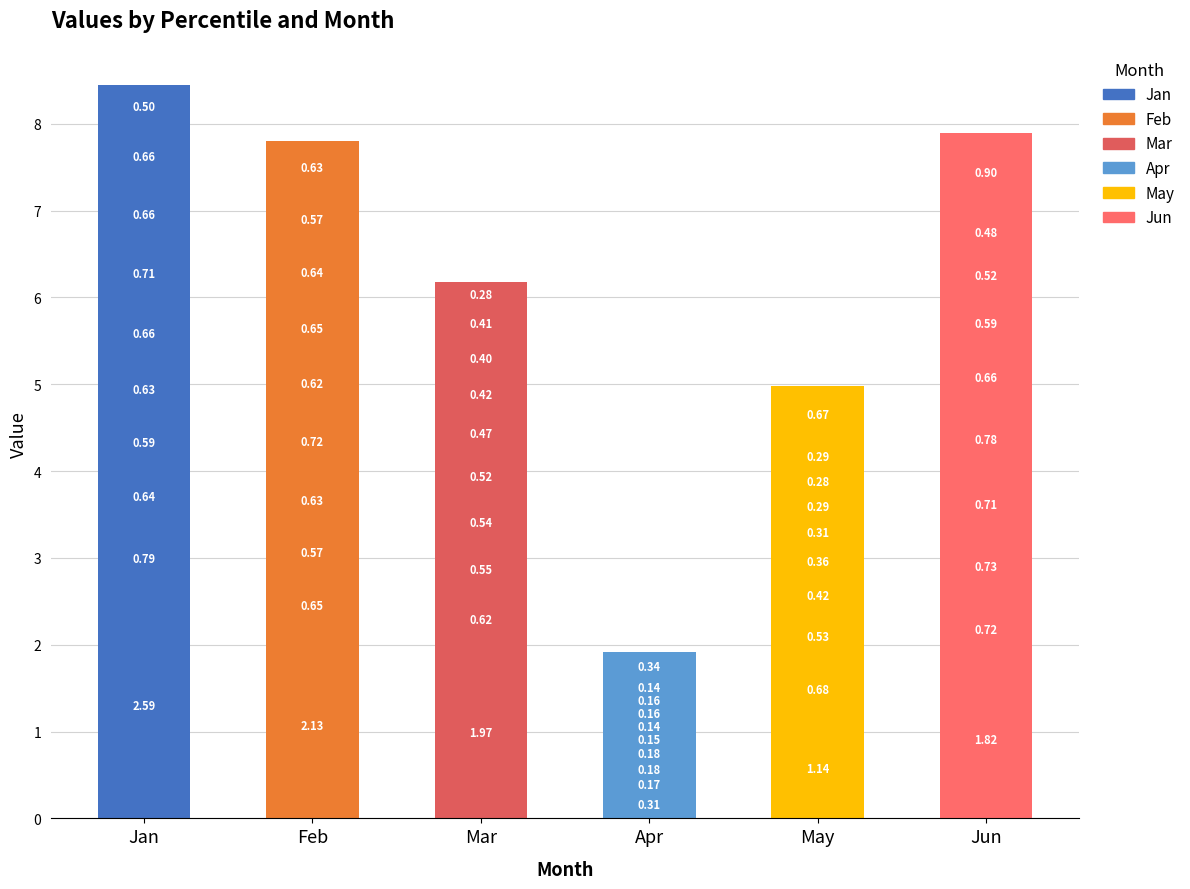

Which series has the largest total across all categories?

Jan